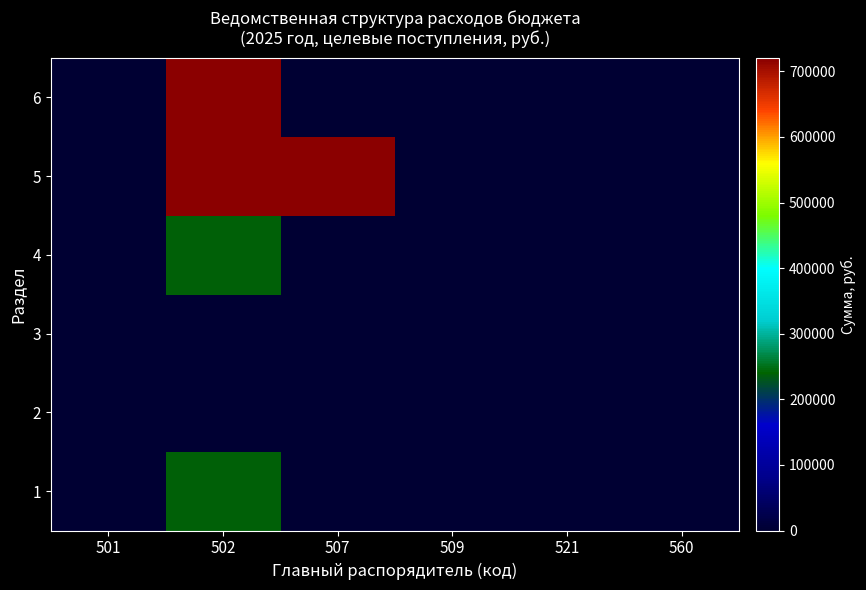

Which series has the largest total across all categories?

5